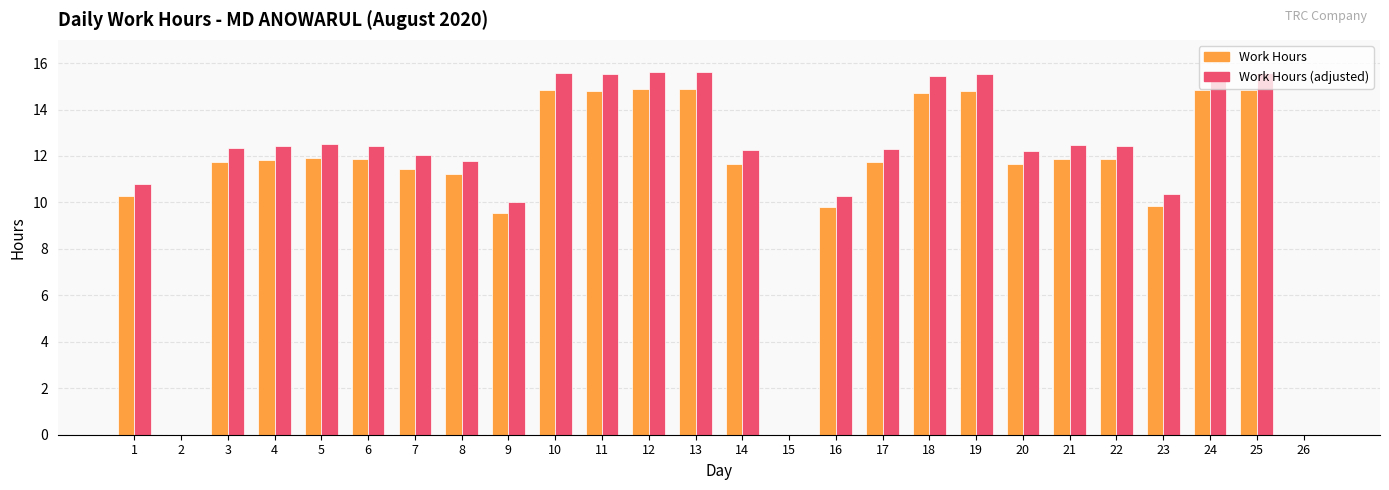

What is the sum of the Work Hours (adjusted) values at 21 and 8?

24.2